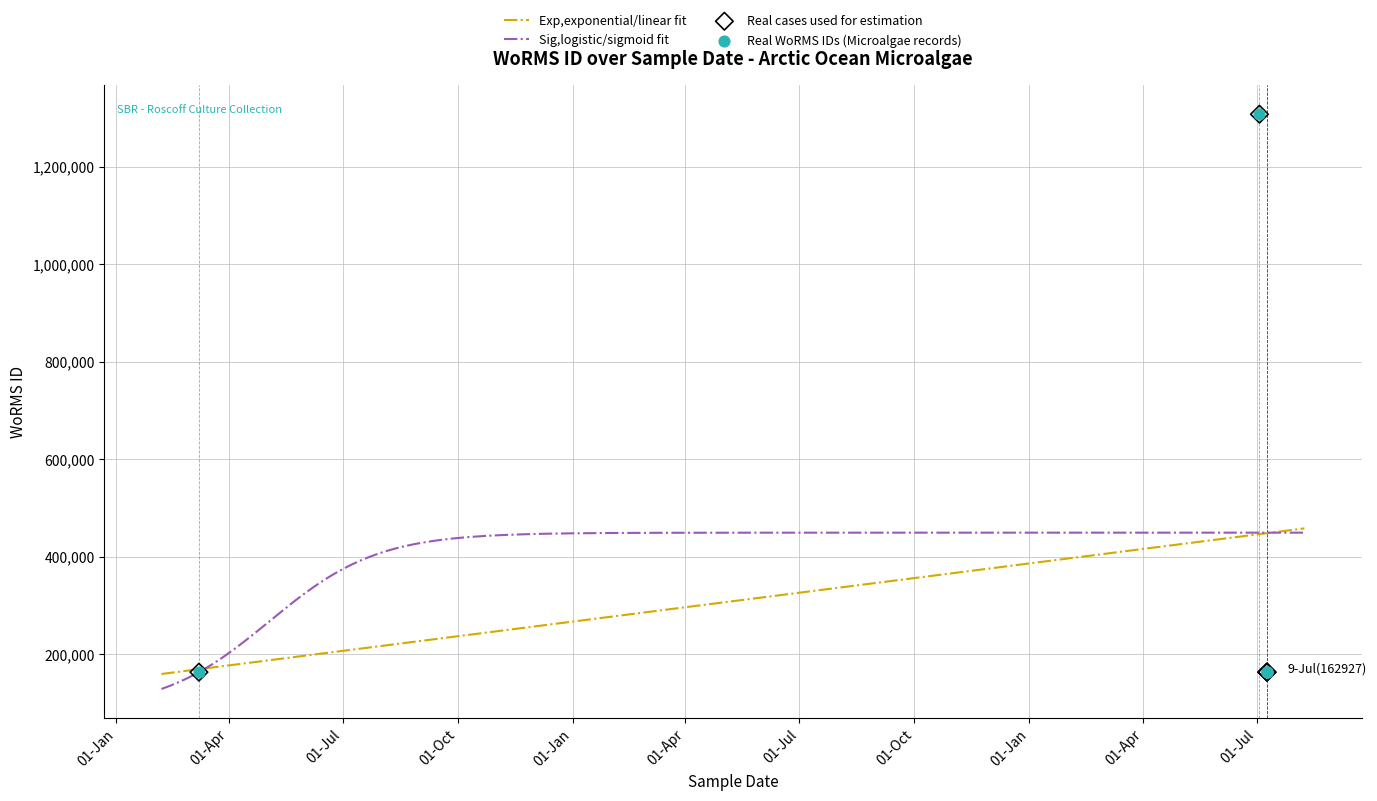

What is the ratio of the value at 2014-03-08 to the value at 2016-07-09?

1.0